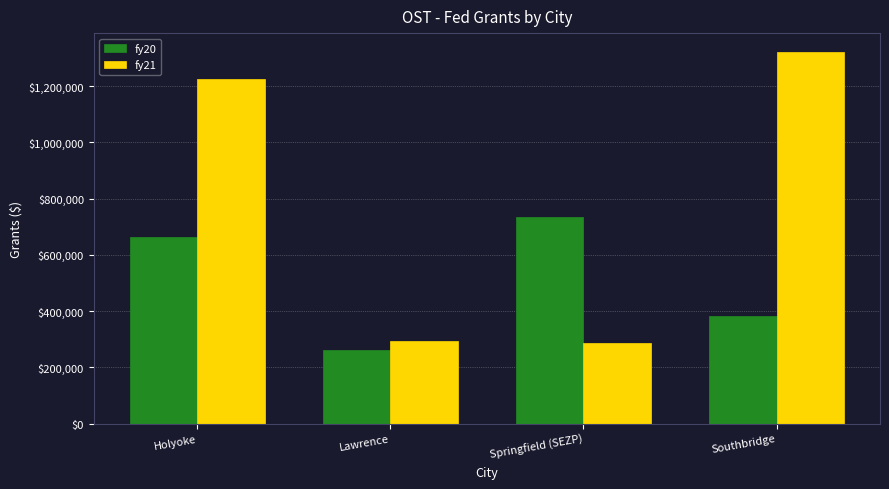

Which series has the largest total across all categories?

fy21